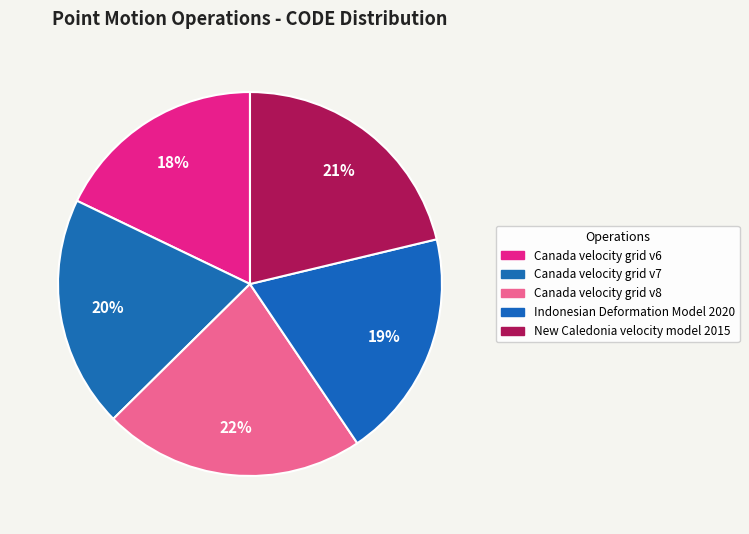

What is the largest slice in the pie chart?

Canada velocity grid v8